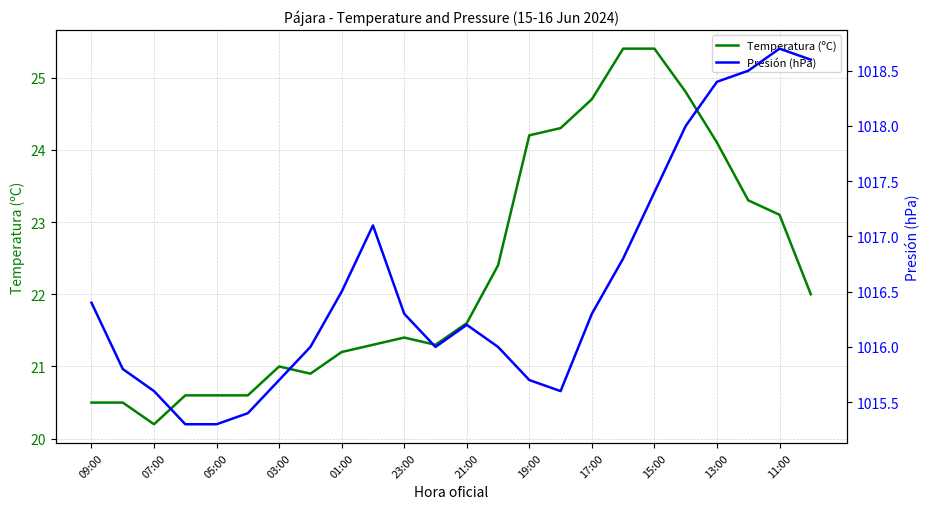

True or false: Presión (hPa) has more than 2 points higher than both neighbors.

True